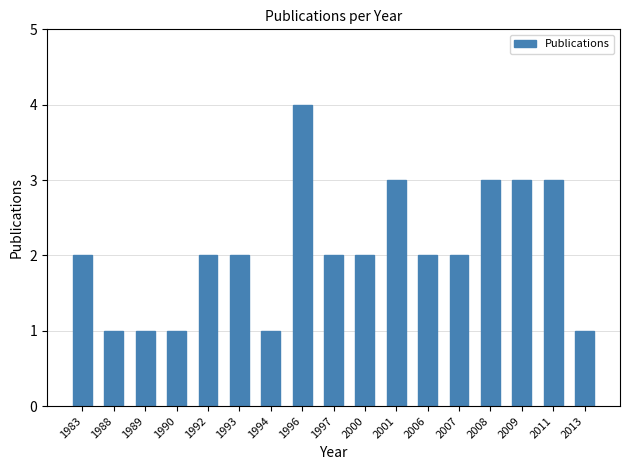

Is it true that the value at 1988 is 0?

False